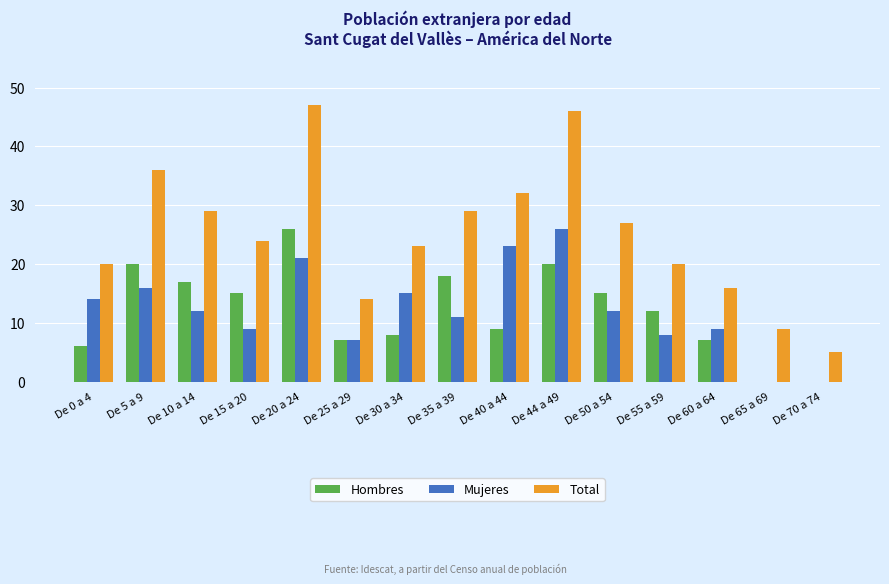

Are the bars grouped side by side (vs. stacked)?

Yes